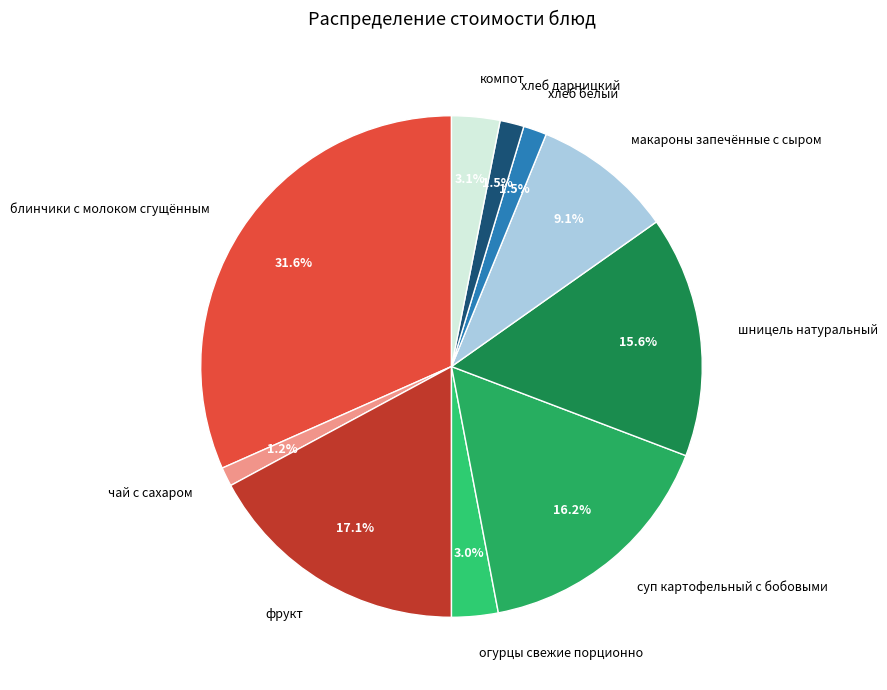

How many segments does this pie chart have?

10